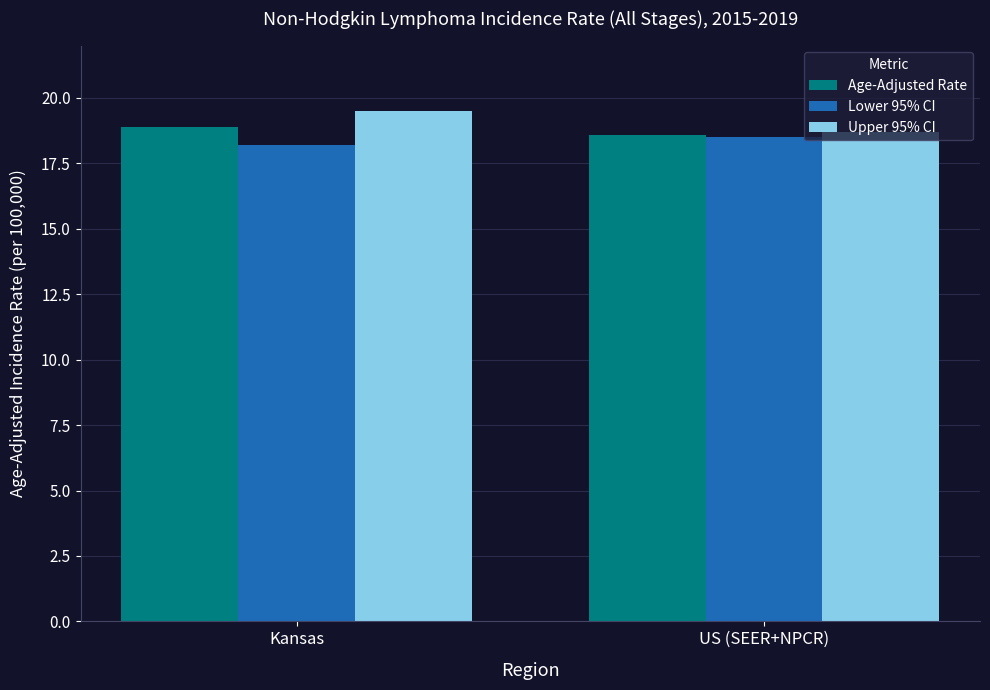

At which label does Upper 95% CI first exceed 19?

Kansas